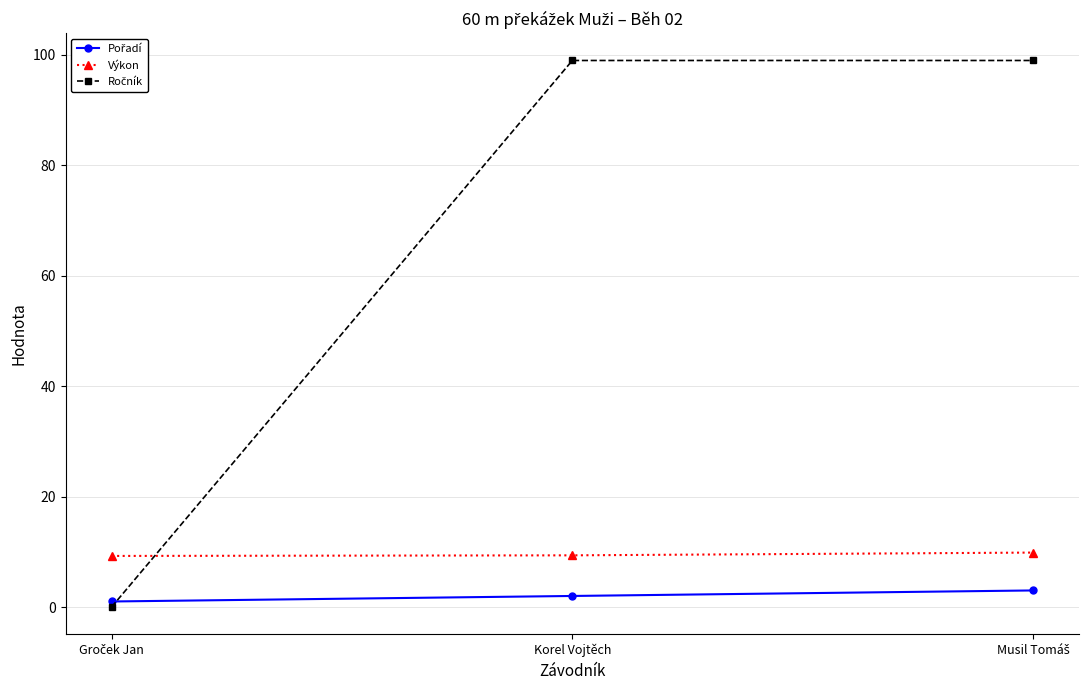

What is the label of the 2nd point from the right?

Korel Vojtěch